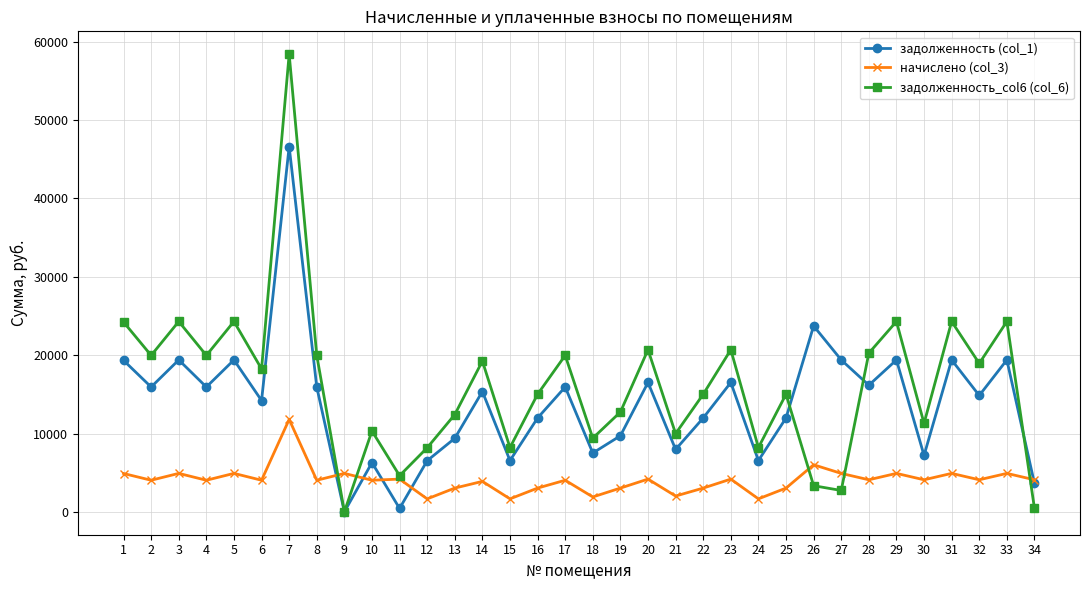

What is the sum of all начислено (col_3) values?

138106.6